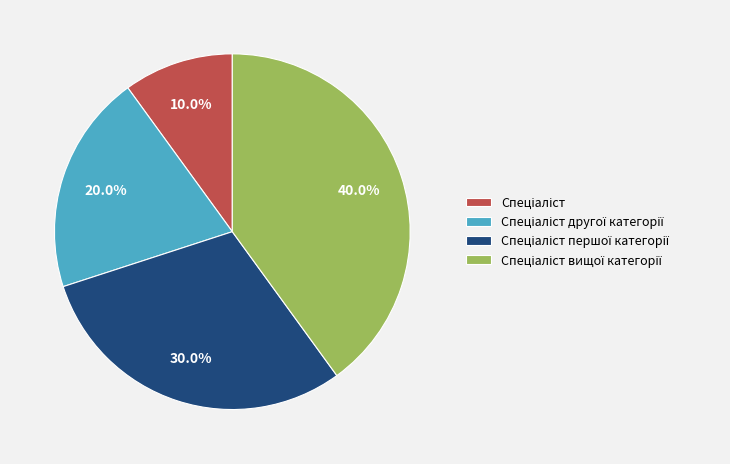

Is there a majority slice in this chart?

No